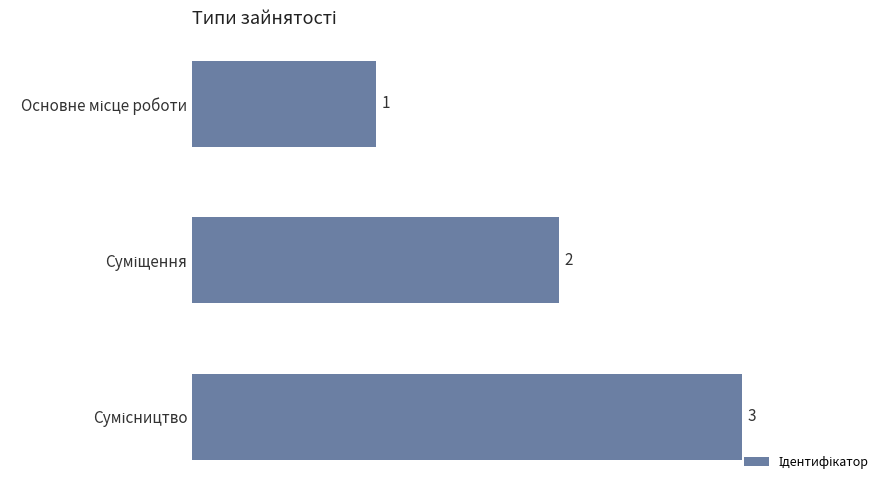

Count the values in the range 1 to 3.

3